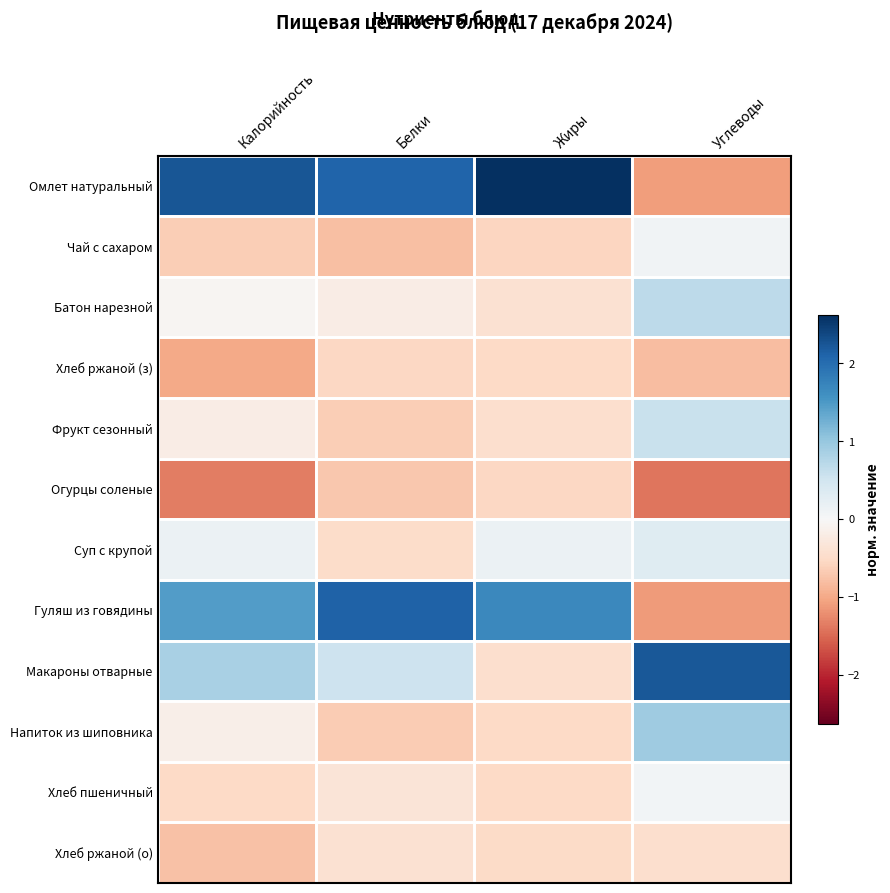

Between Калорийность and Углеводы, which is larger?

Калорийность